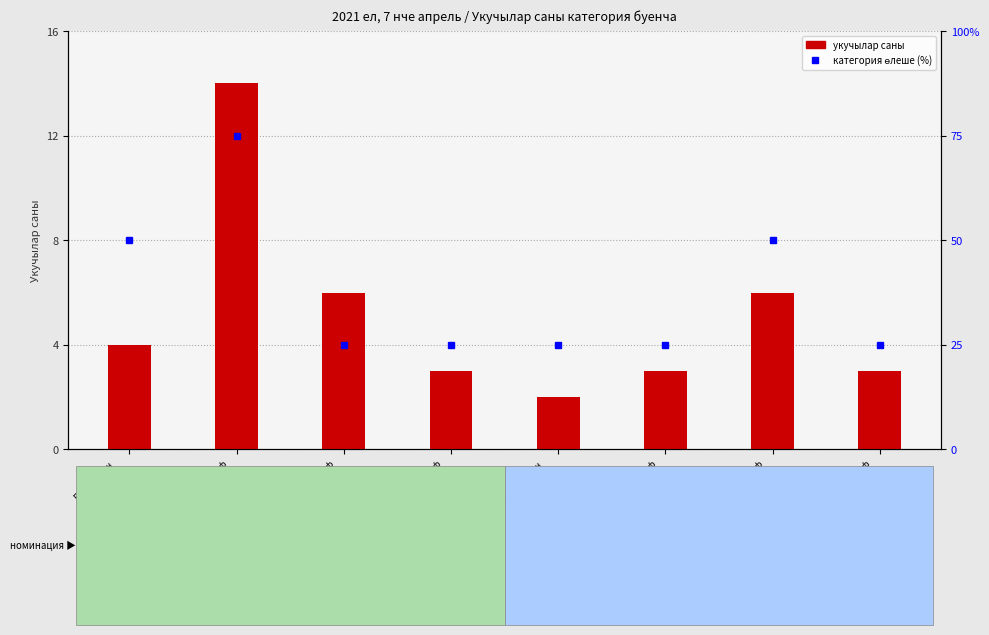

What is the average value of the категория өлеше (%) series?

38